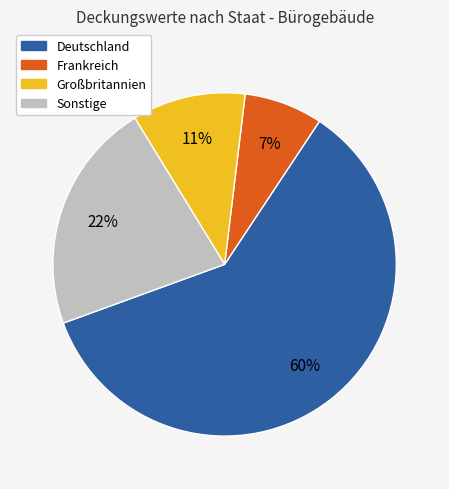

To the nearest percent, what is the difference between the largest and smallest slice percentages?

53%